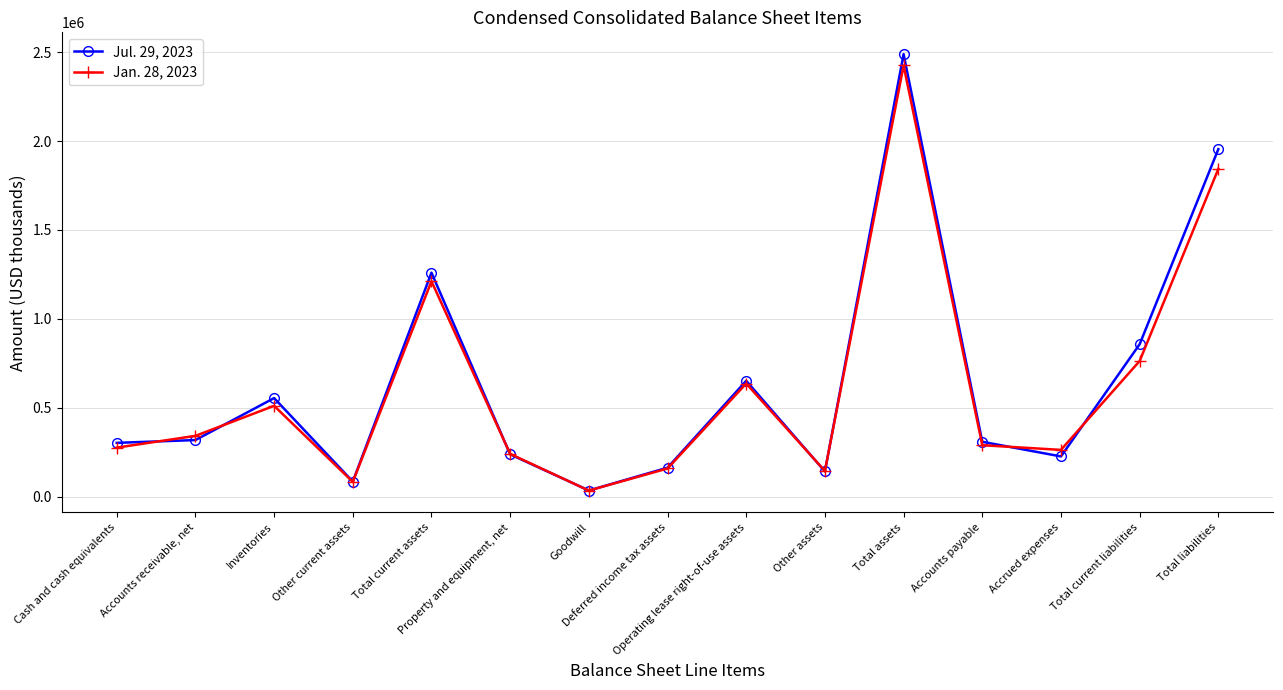

What is the difference between the Jul. 29, 2023 values at Cash and cash equivalents and Total current assets?

957443